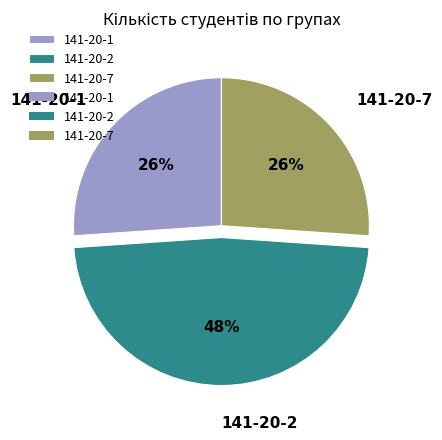

Does any single category account for the majority?

No